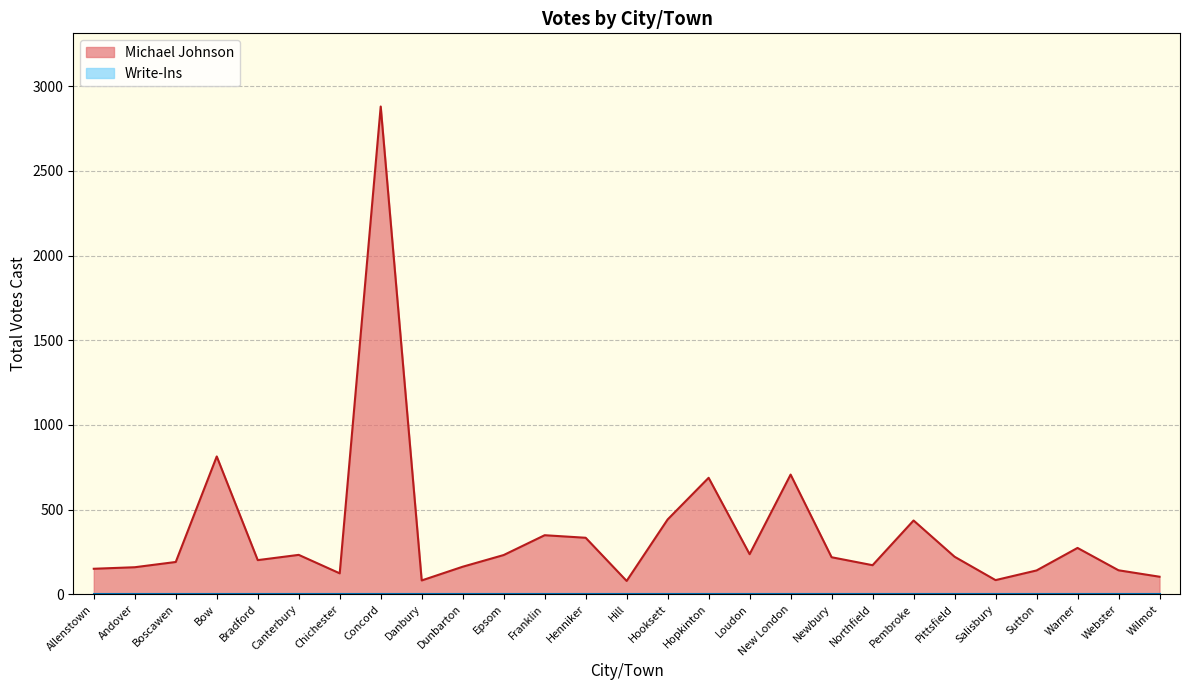

Which label corresponds to the largest value in the chart?

Concord